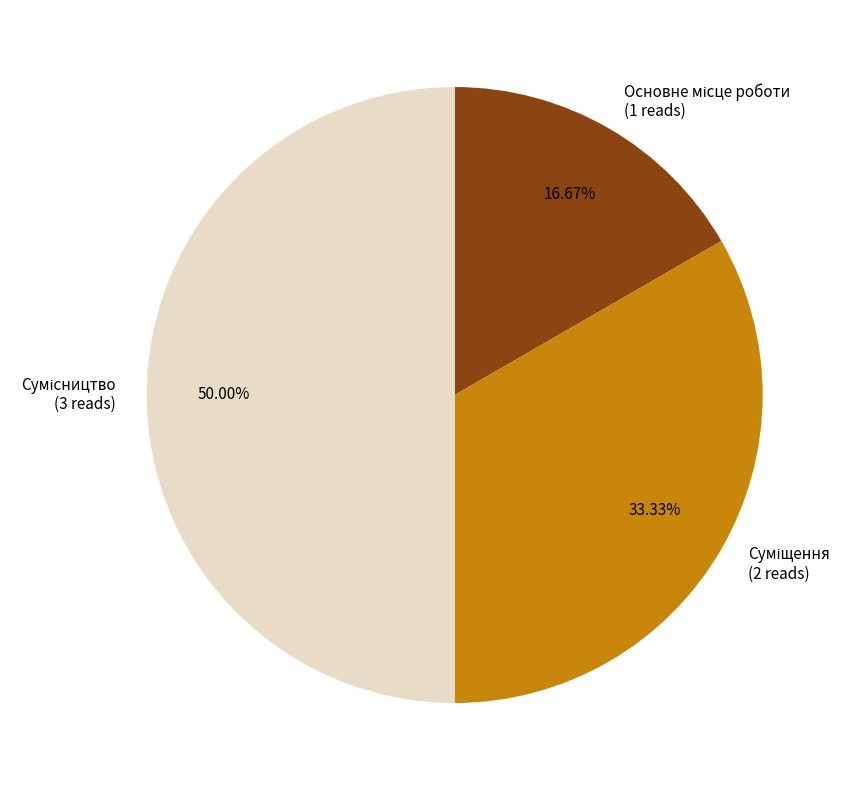

Rank the categories by value from highest to lowest.

Сумісництво, Суміщення, Основне місце роботи